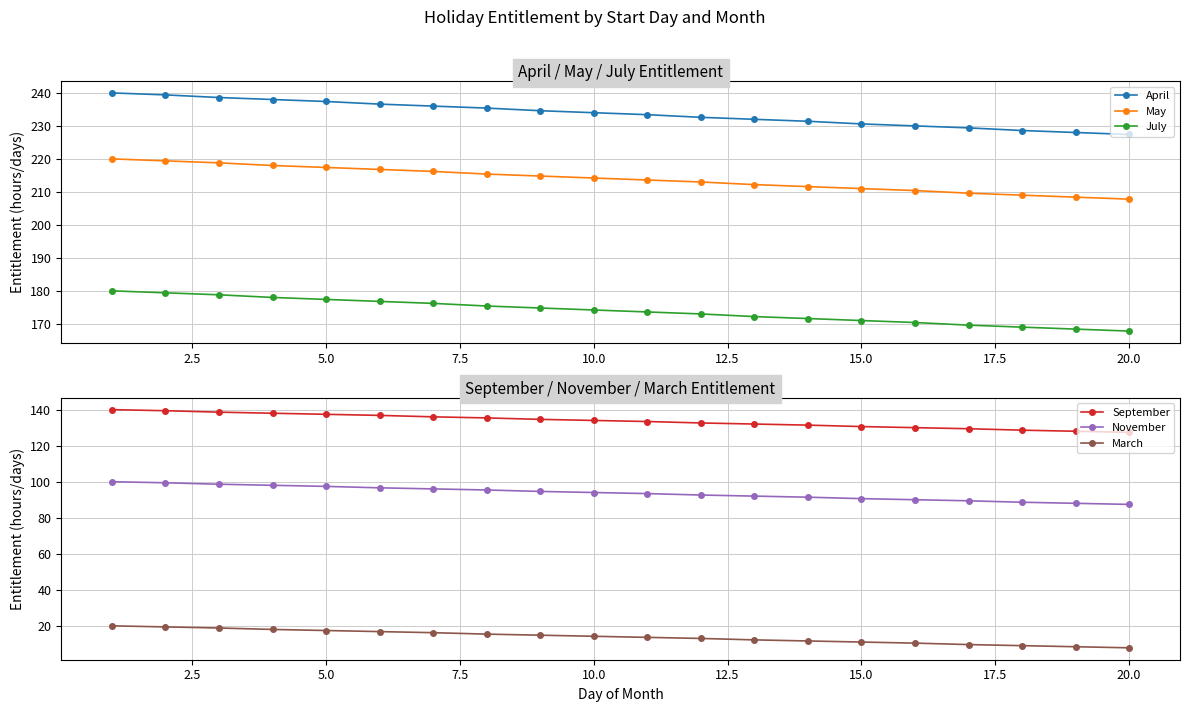

True or false: July and April cross at least once.

False